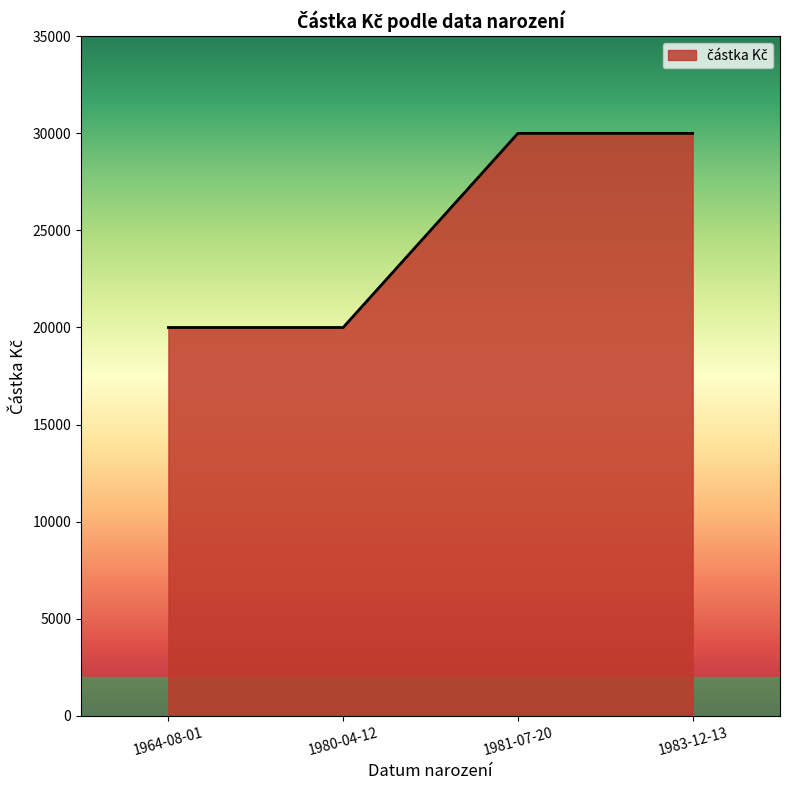

What is the difference between the second highest and second lowest values?

10000